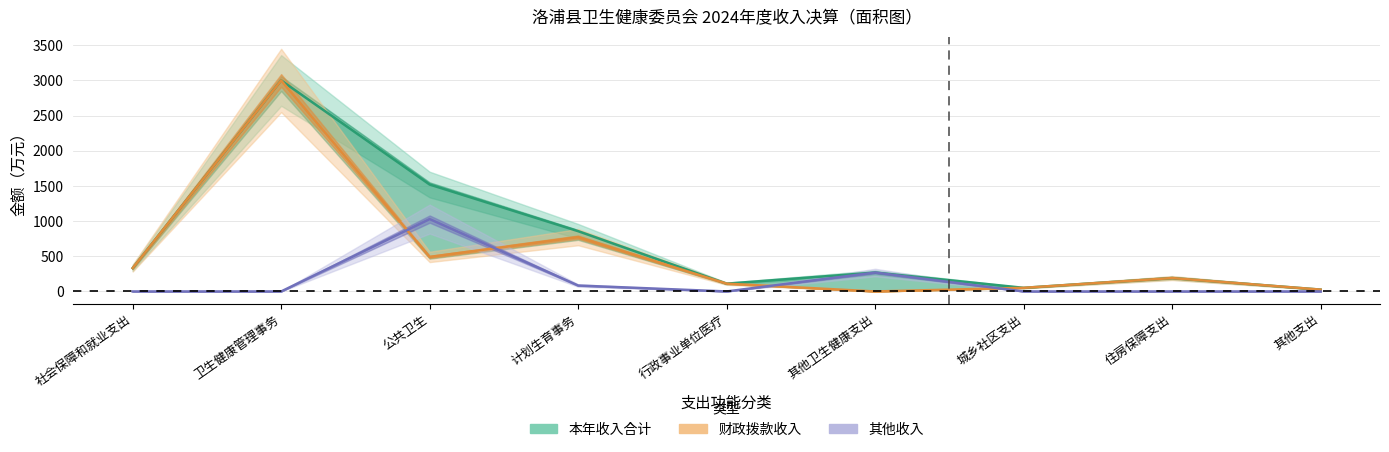

At which label is 其他收入 closest to 514?

其他卫生健康支出